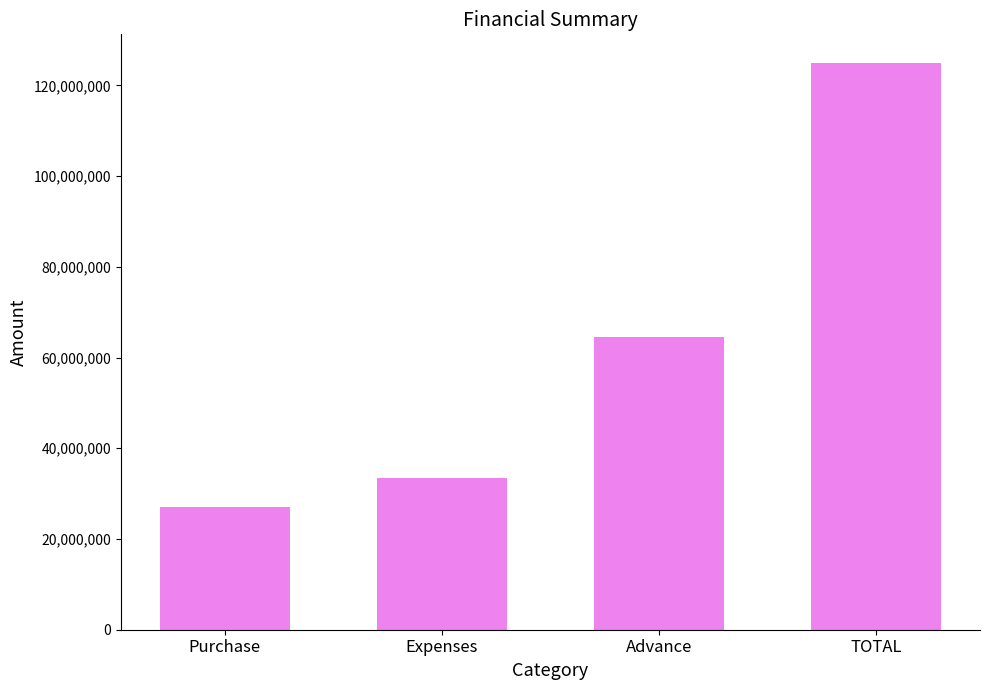

How many data points are less than 64492954?

2